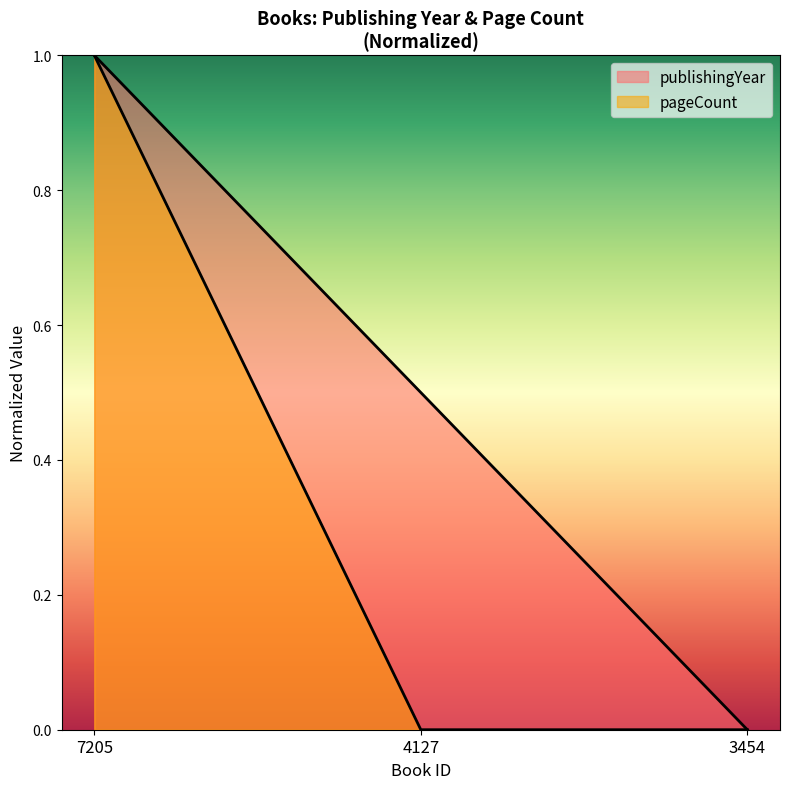

List the labels in order of publishingYear value, smallest first.

3454, 4127, 7205